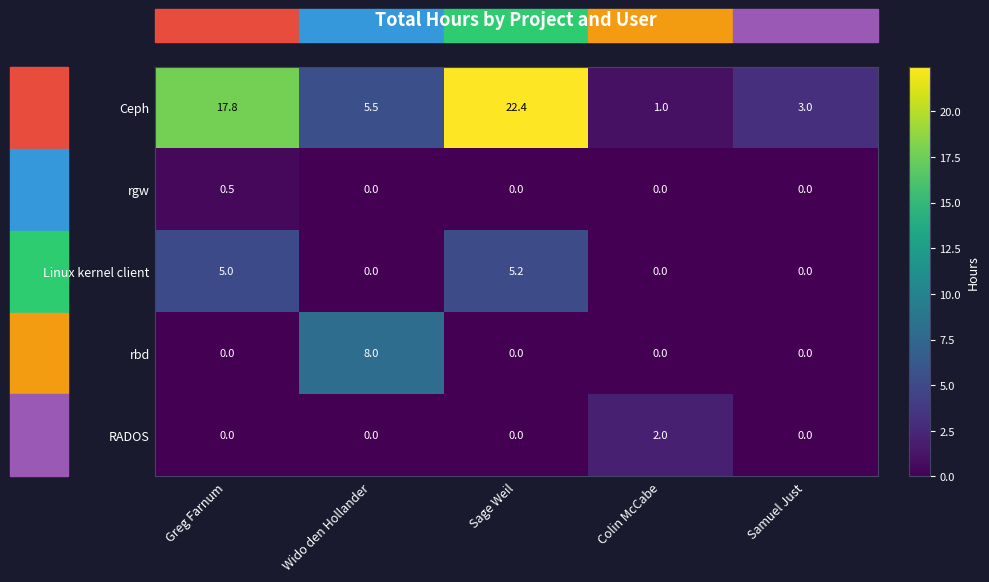

Where is Ceph nearest to the value 11?

Wido den Hollander